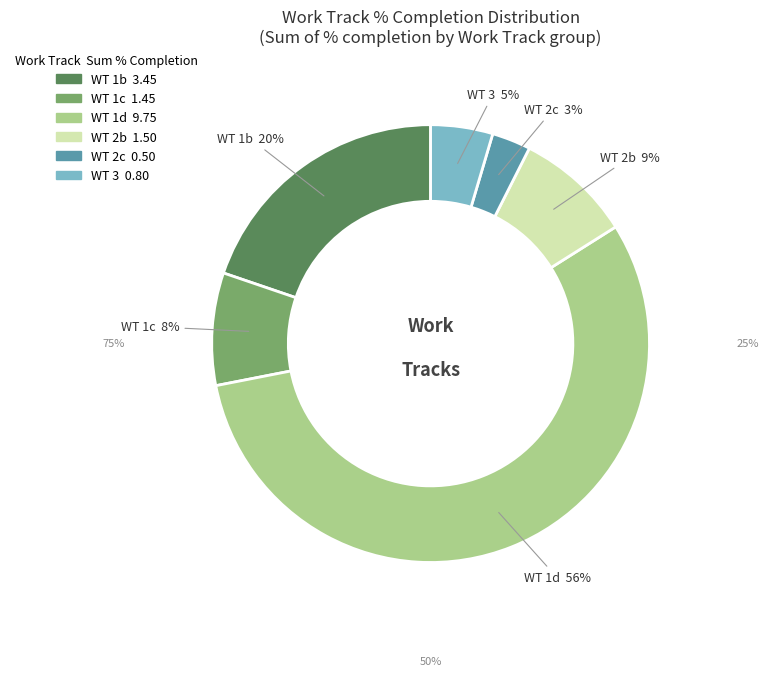

Is there a majority slice in this chart?

Yes